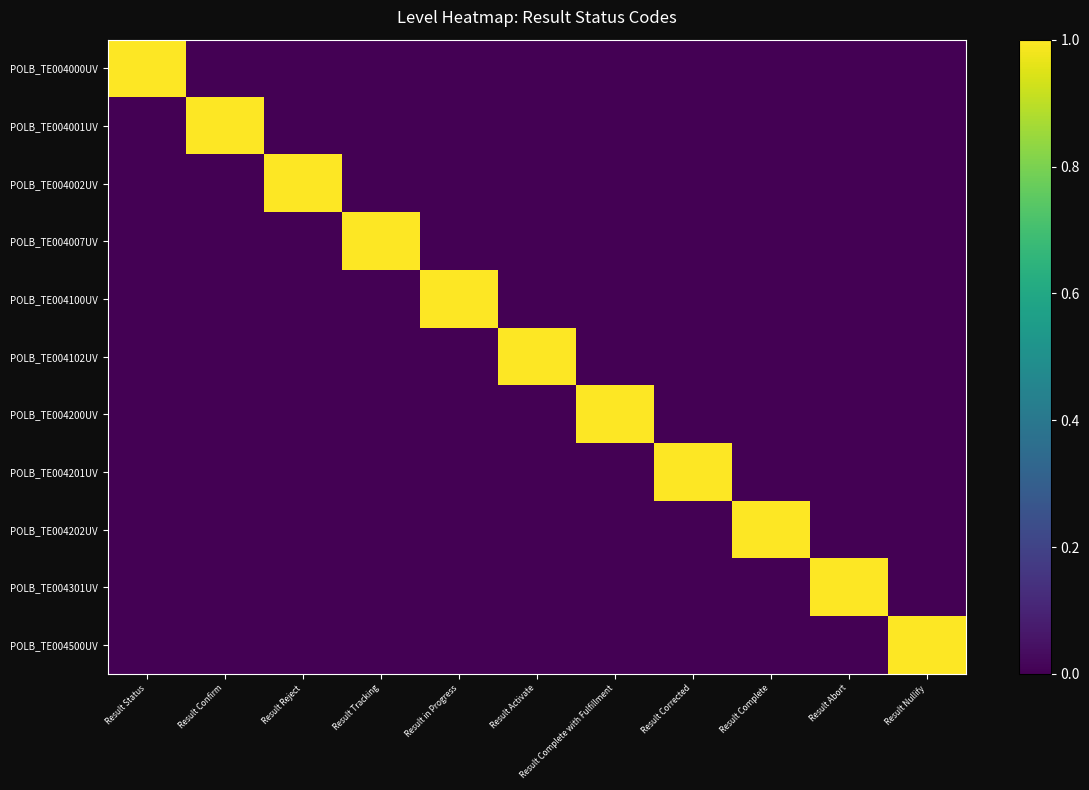

Rank the series by their maximum value, from highest to lowest.

POLB_TE004000UV, POLB_TE004001UV, POLB_TE004002UV, POLB_TE004007UV, POLB_TE004100UV, POLB_TE004102UV, POLB_TE004200UV, POLB_TE004201UV, POLB_TE004202UV, POLB_TE004301UV, POLB_TE004500UV